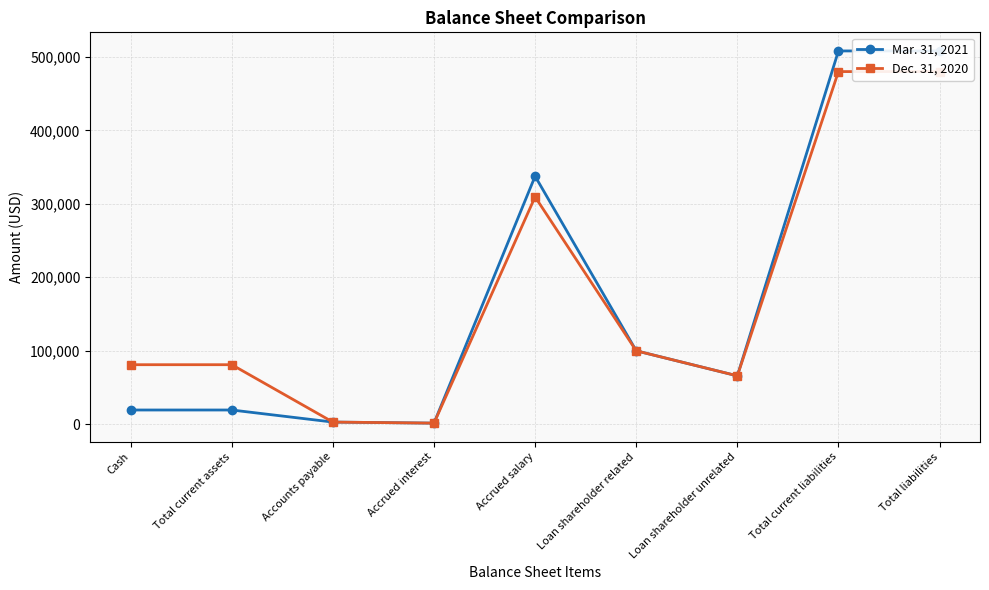

What is the greatest value displayed?

508001